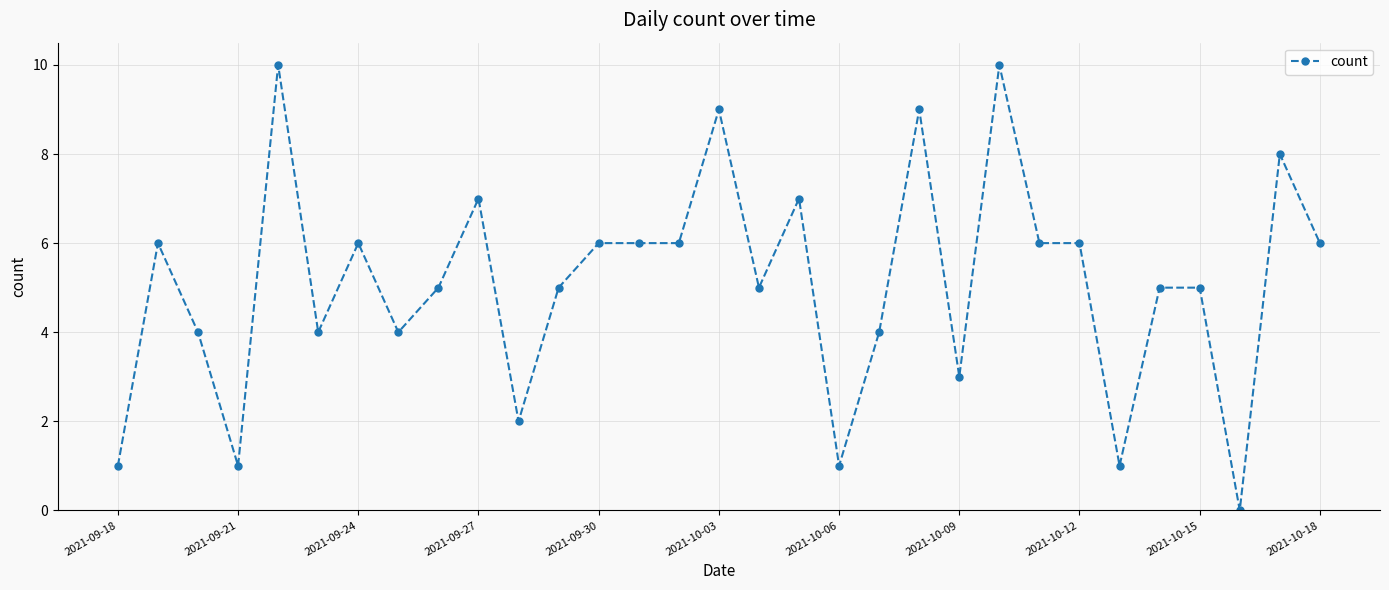

What is the average value?

5